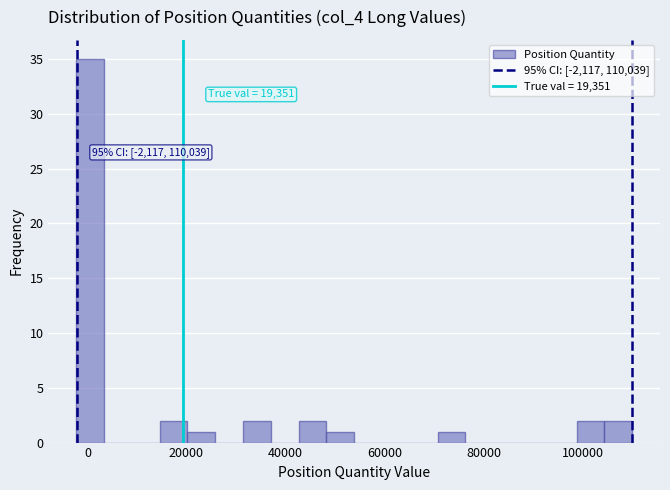

Around what value on the x-axis is the tallest bar? Give the approximate position of its centre, as read against the axis.

0